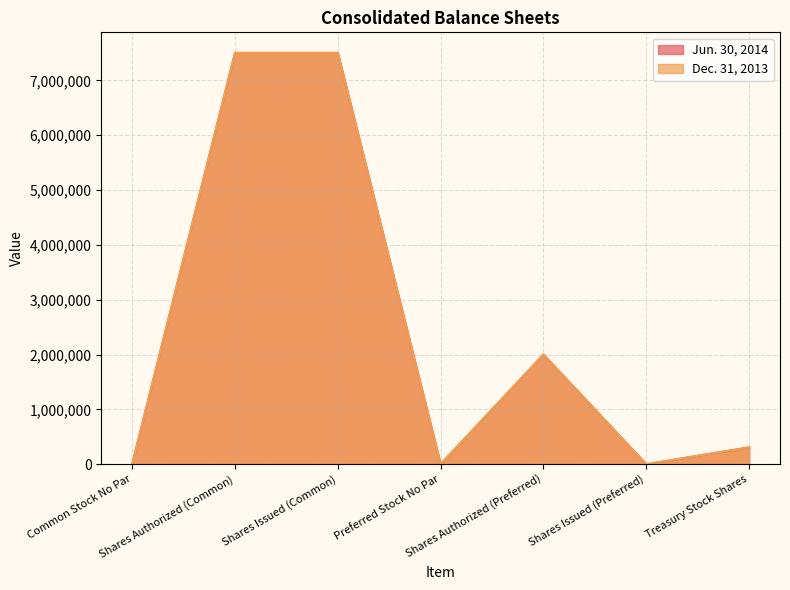

How many lines are shown in the chart?

2